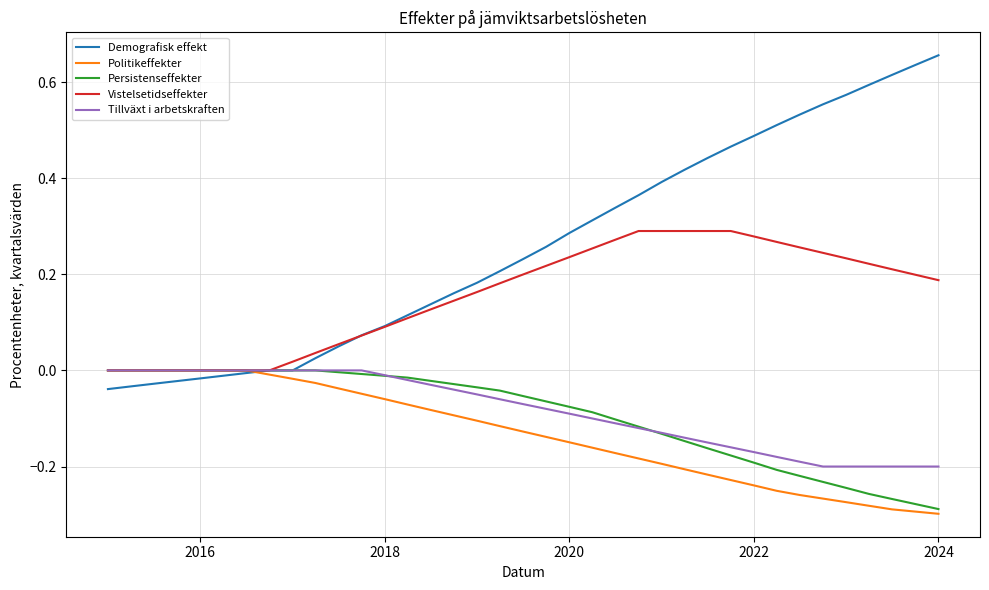

Which series has the largest total across all categories?

Demografisk effekt